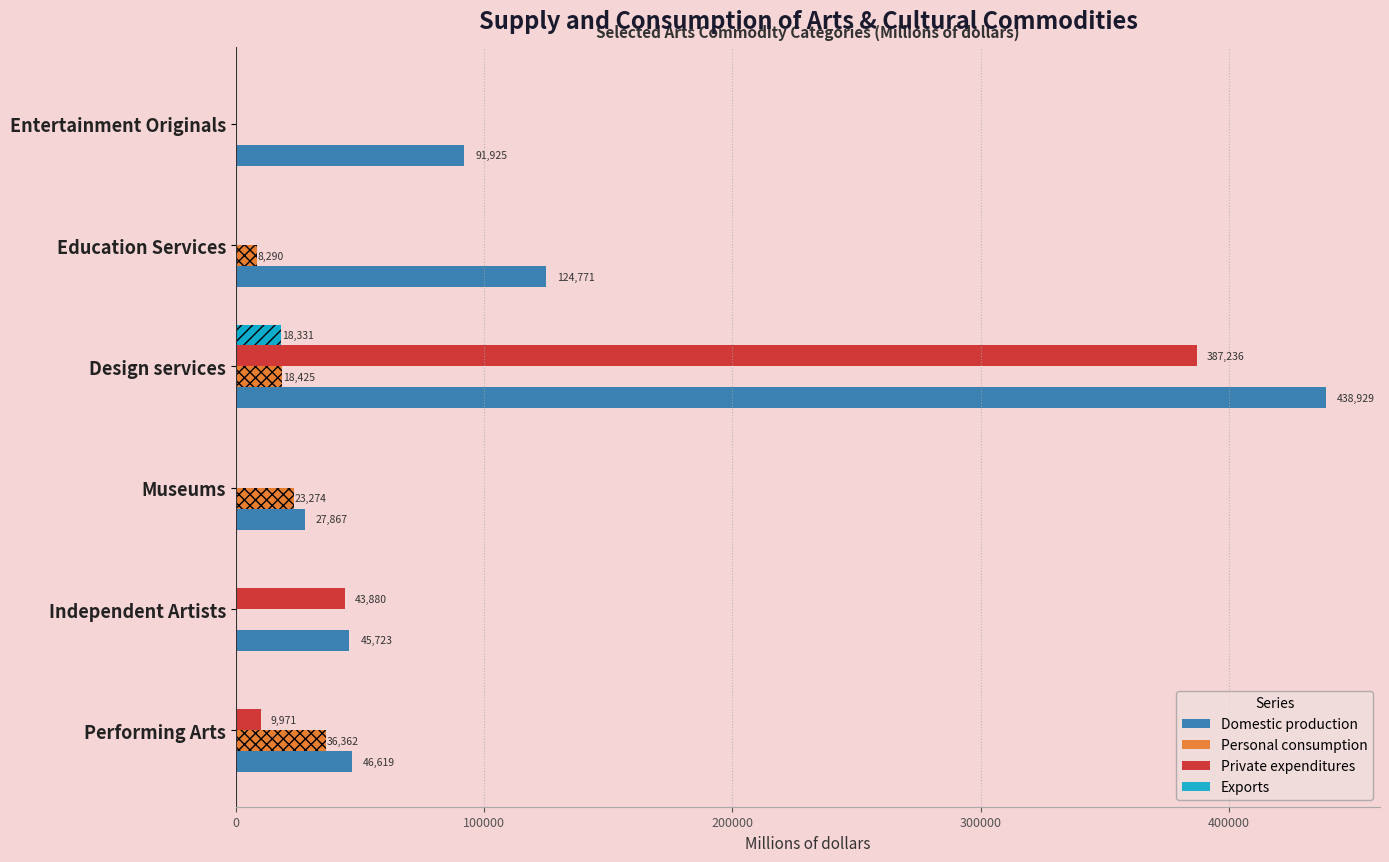

Which series changed the most between 0 and 400000?

Domestic production